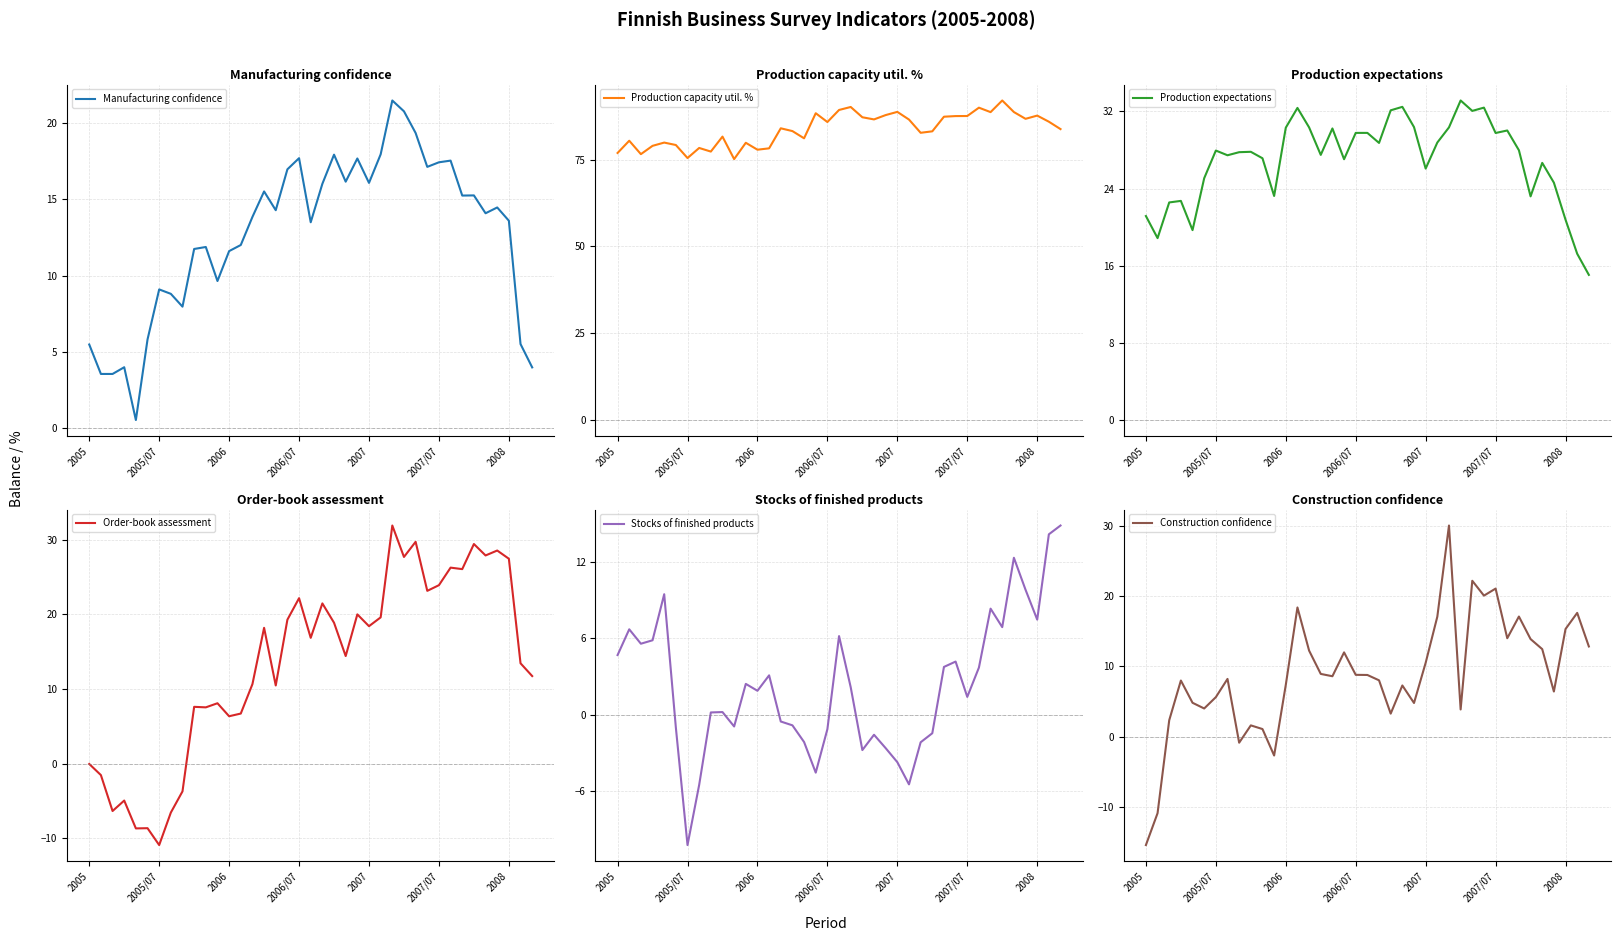

What is the total value across all series at 15?

152.5